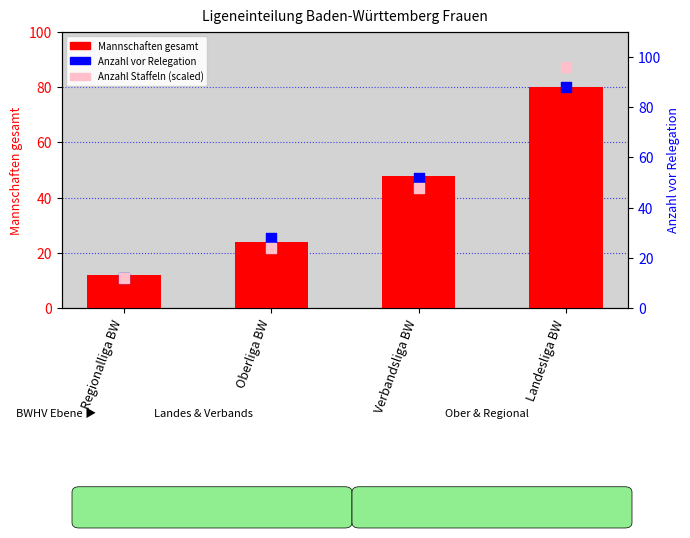

What are all the series names shown in the legend?

Mannschaften gesamt, Anzahl vor Relegation, Anzahl Staffeln (scaled)